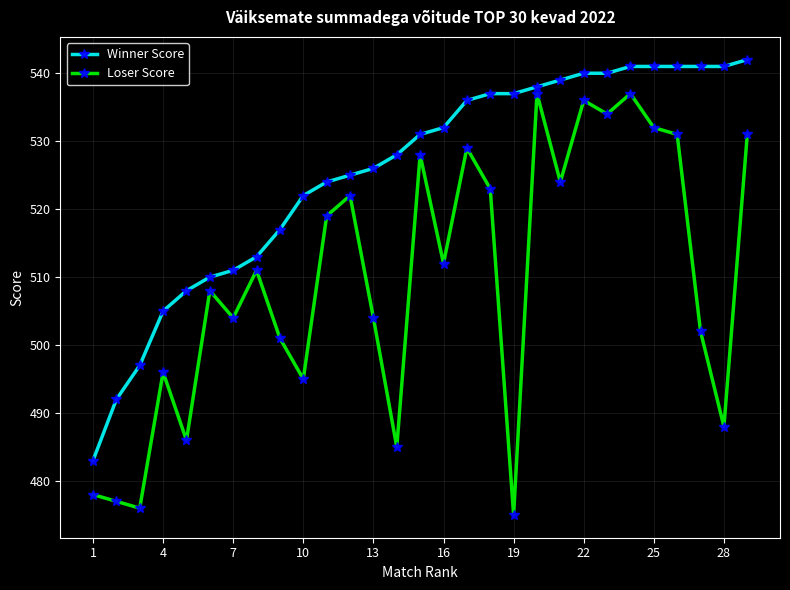

True or false: Winner Score and Loser Score intersect in this chart.

False